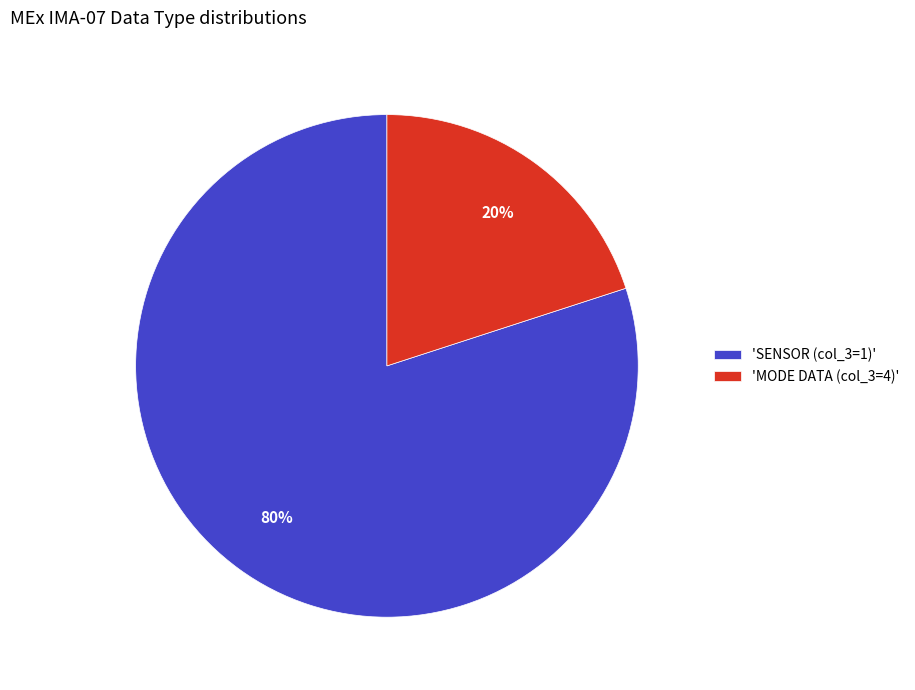

Count the number of slices in the pie.

2